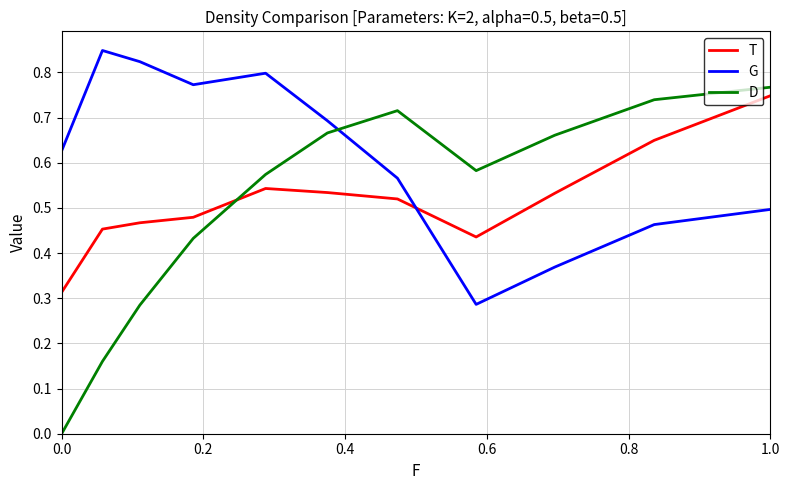

Which series has the largest total across all categories?

G